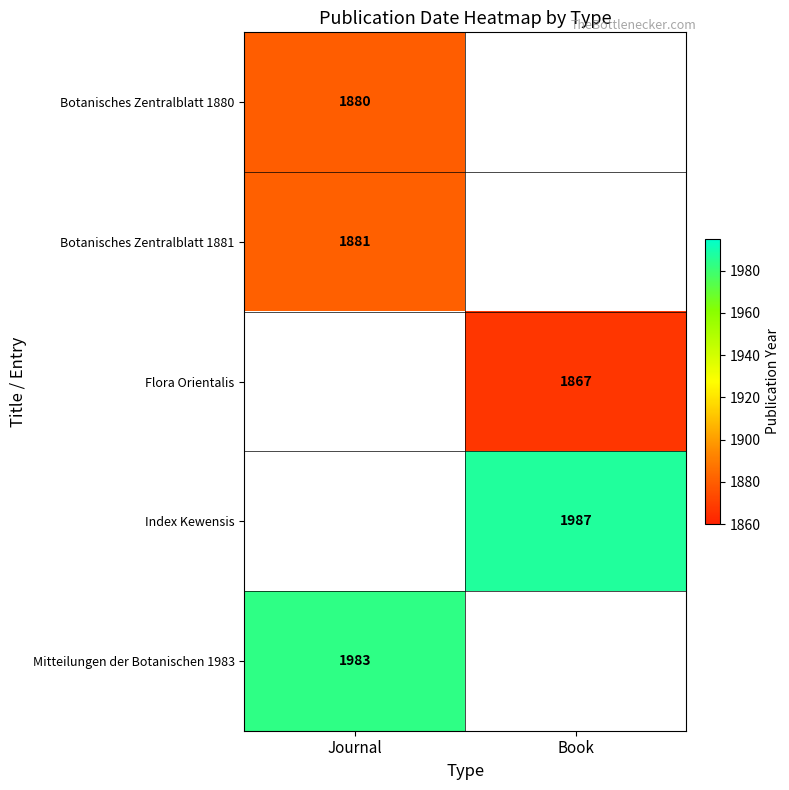

How many distinct data groups are displayed?

5